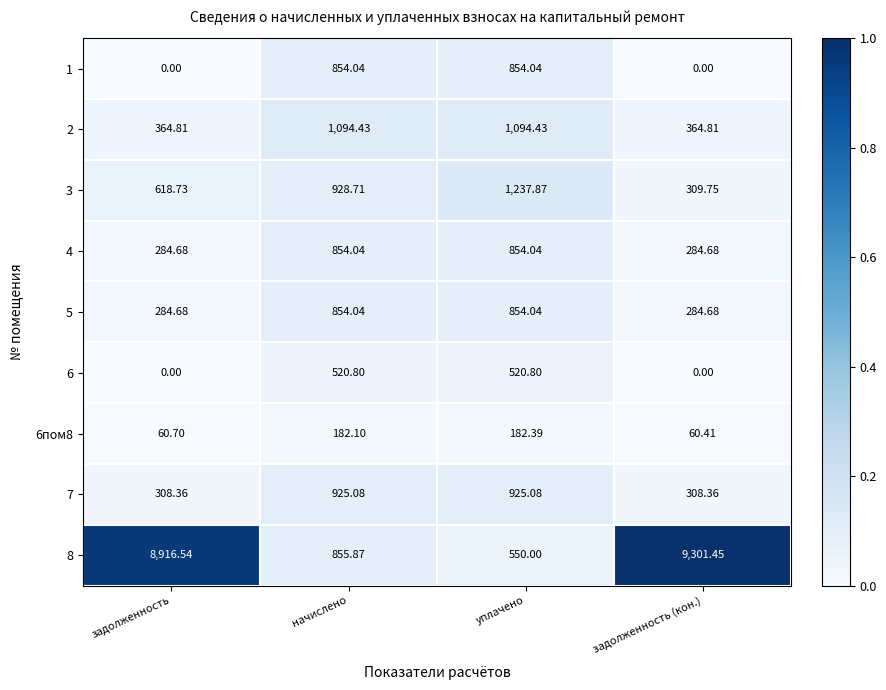

How many series are shown in this chart?

9